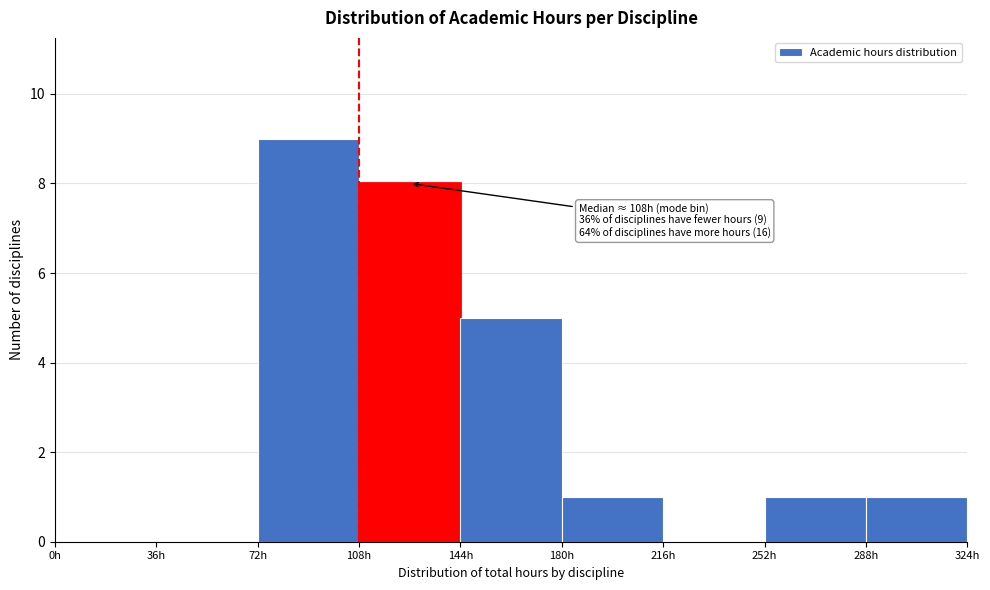

Over which range of the x-axis is the bar tallest?

72 to 108